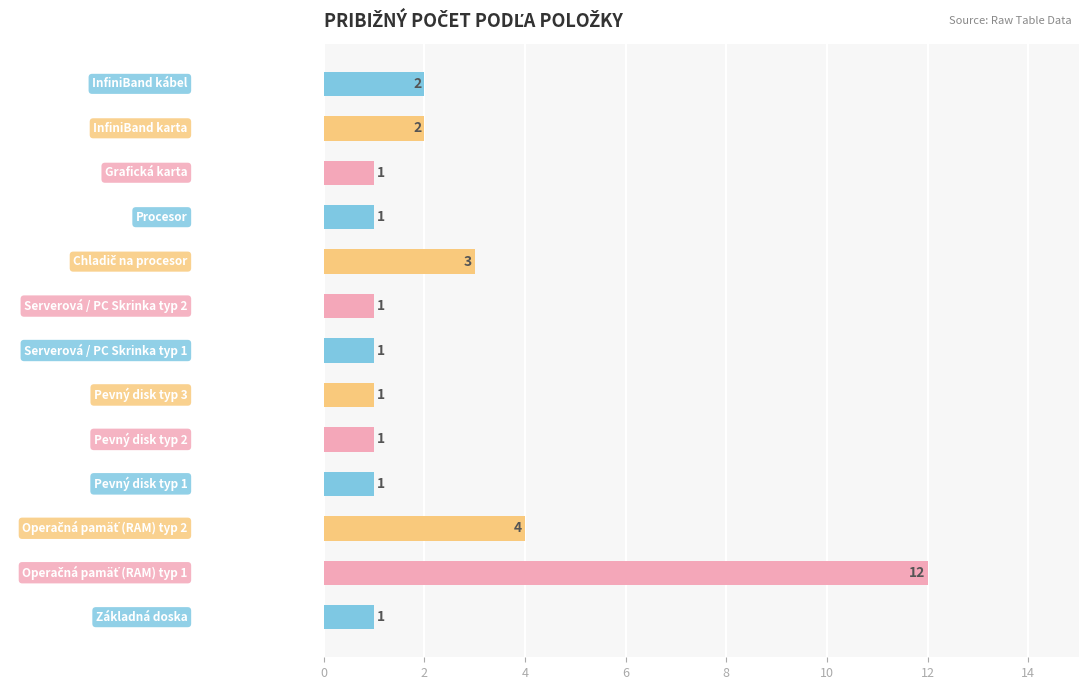

What is the greatest value displayed?

12